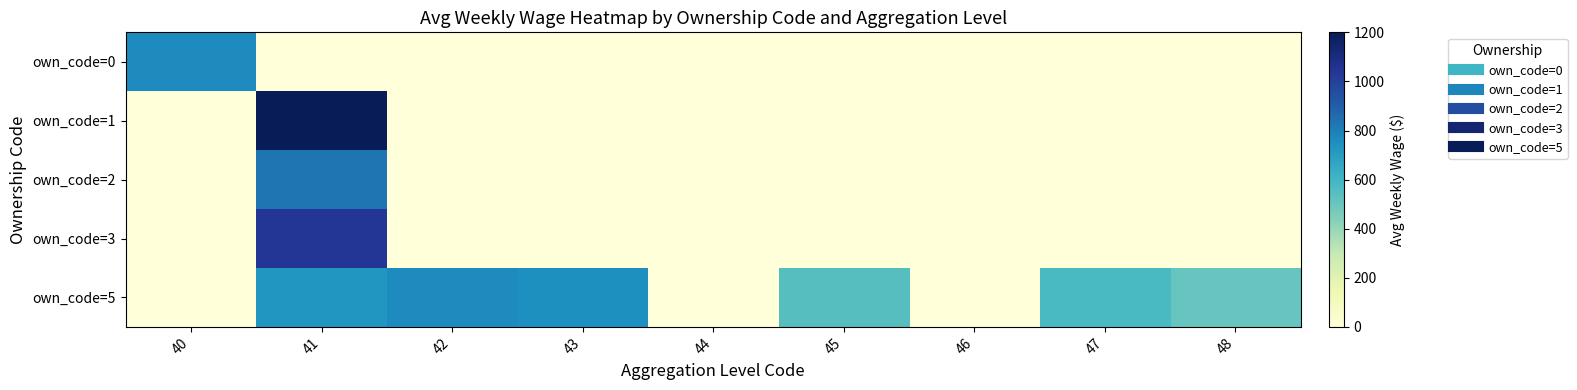

Reading left to right, what are all the values shown in this chart?

own_code=0: 40=767.0	41=0.0	42=0.0	43=0.0	44=0.0	45=0.0	46=0.0	47=0.0	48=0.0
own_code=1: 40=0.0	41=1205.0	42=0.0	43=0.0	44=0.0	45=0.0	46=0.0	47=0.0	48=0.0
own_code=2: 40=0.0	41=831.0	42=0.0	43=0.0	44=0.0	45=0.0	46=0.0	47=0.0	48=0.0
own_code=3: 40=0.0	41=1040.0	42=0.0	43=0.0	44=0.0	45=0.0	46=0.0	47=0.0	48=0.0
own_code=5: 40=0.0	41=727.0	42=768.5	43=752.5	44=0.0	45=548.0	46=0.0	47=578.8	48=503.5